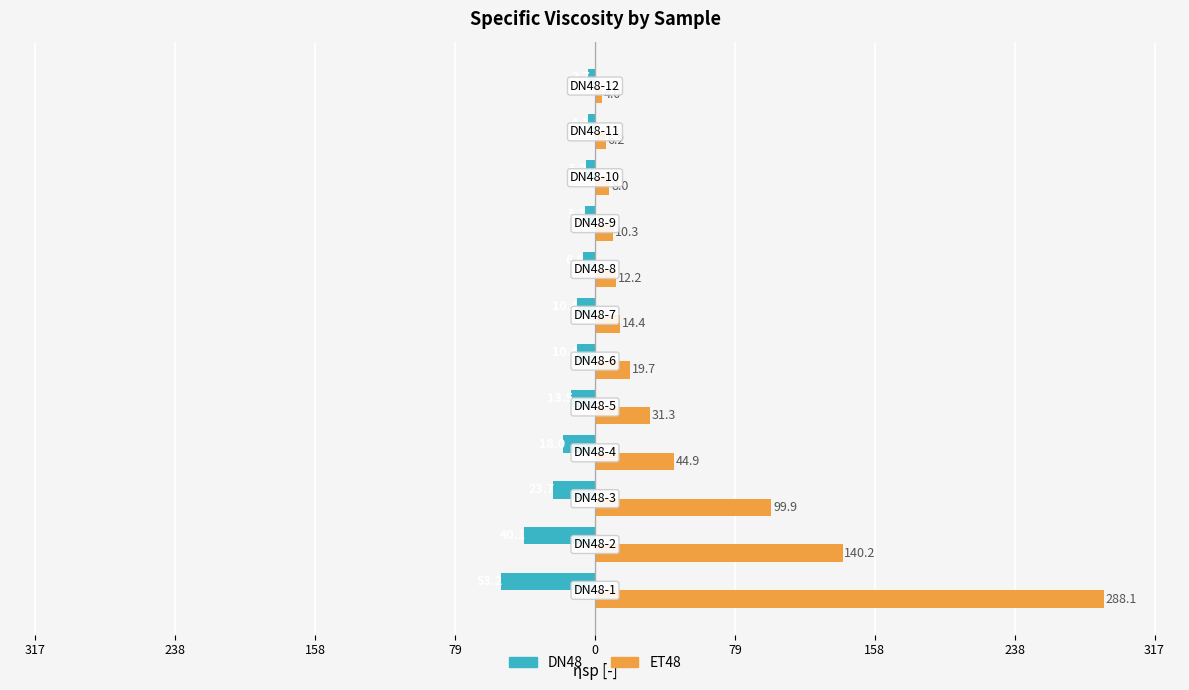

What are all the series names shown in the legend?

DN48, ET48